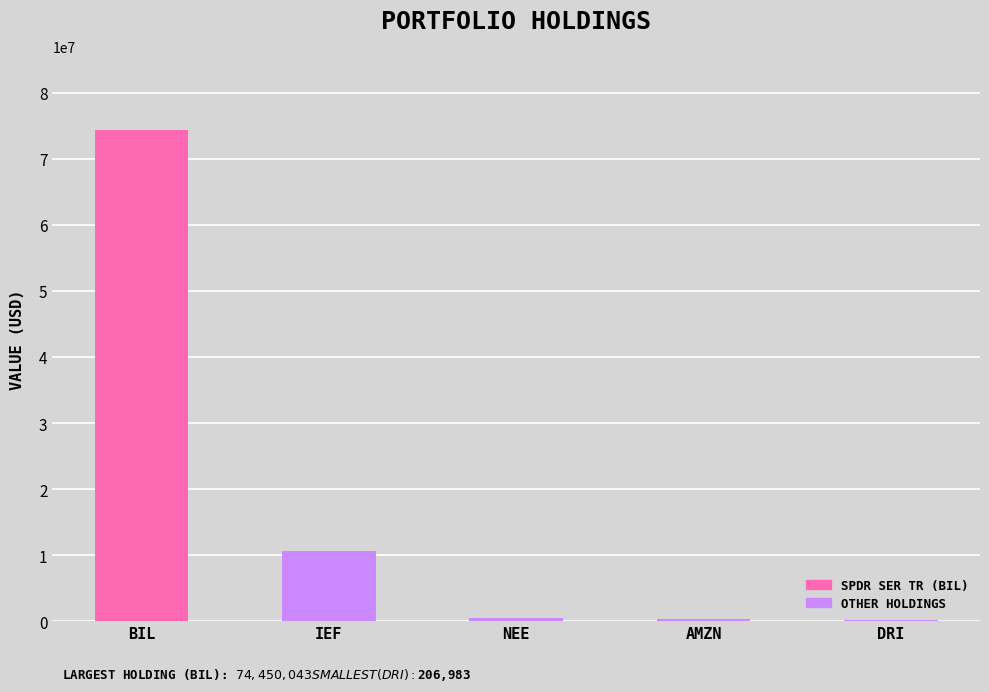

Rank the categories by value from lowest to highest.

DARDEN RESTAURANTS INC, AMAZON COM INC, NEXTERA ENERGY INC, ISHARES TR, SPDR SER TR